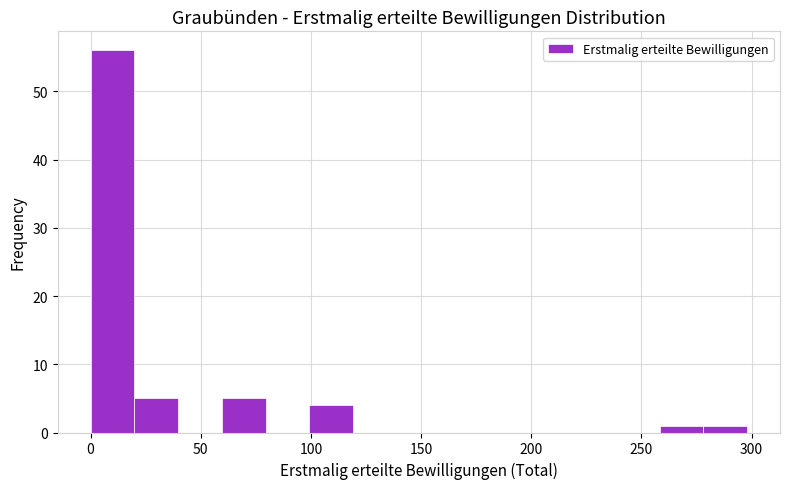

Read against the x-axis, roughly where is the centre of the tallest bar?

10